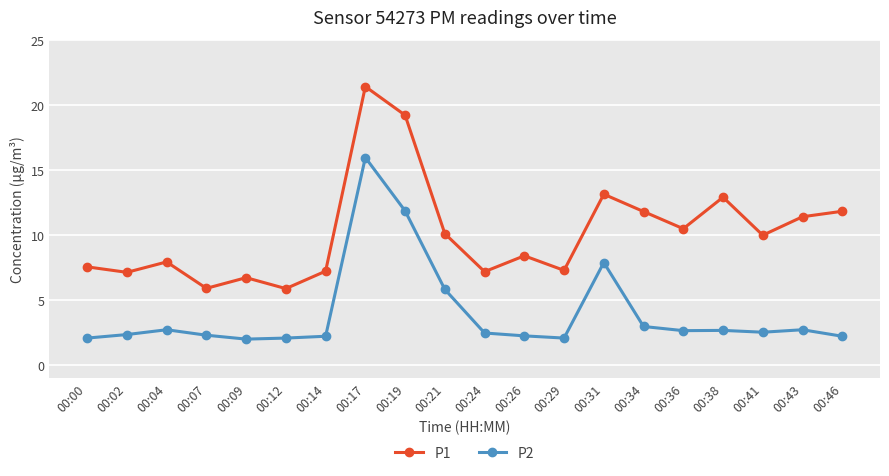

What is the greatest value displayed?

21.4